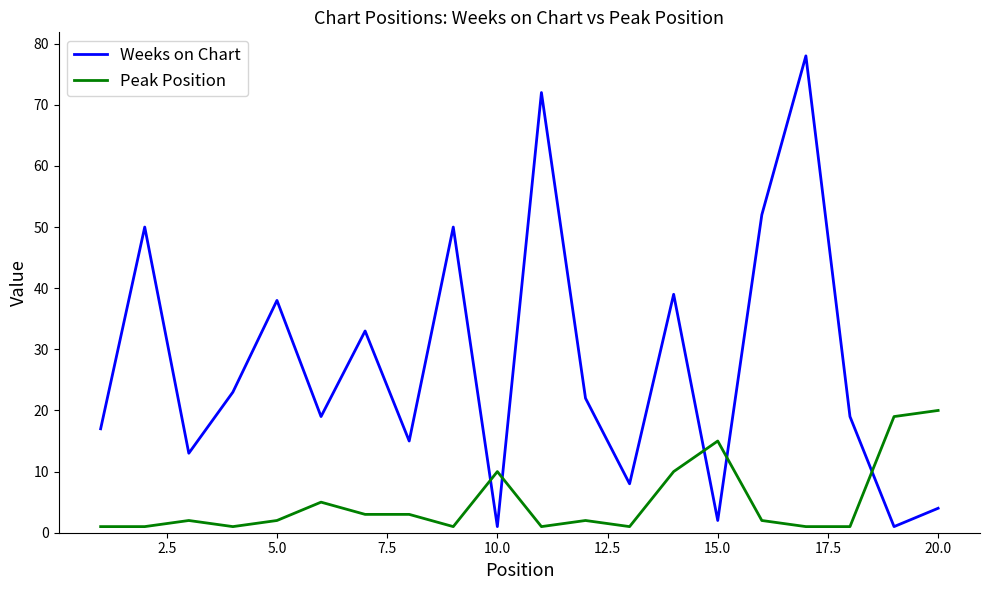

Which series has the largest range (max minus min)?

Weeks on Chart